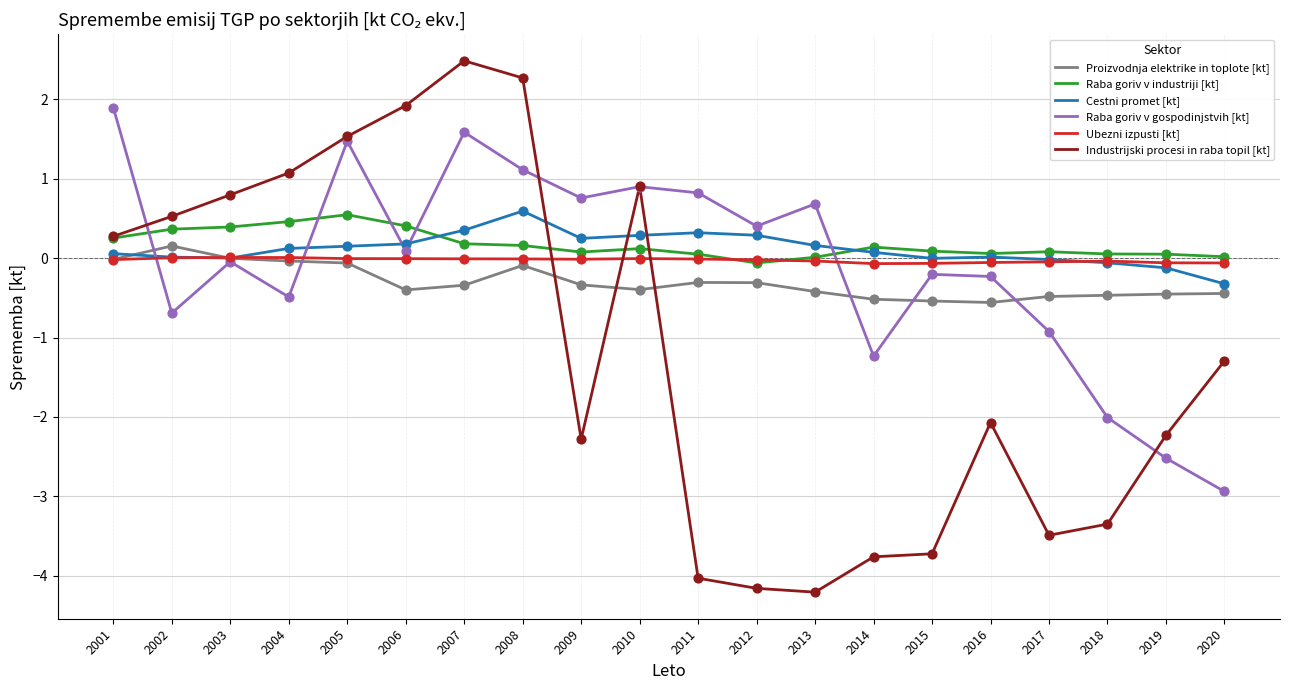

Is the value of Cestni promet [kt] at 2010 greater than the value of Industrijski procesi in raba topil [kt] at 2002?

No